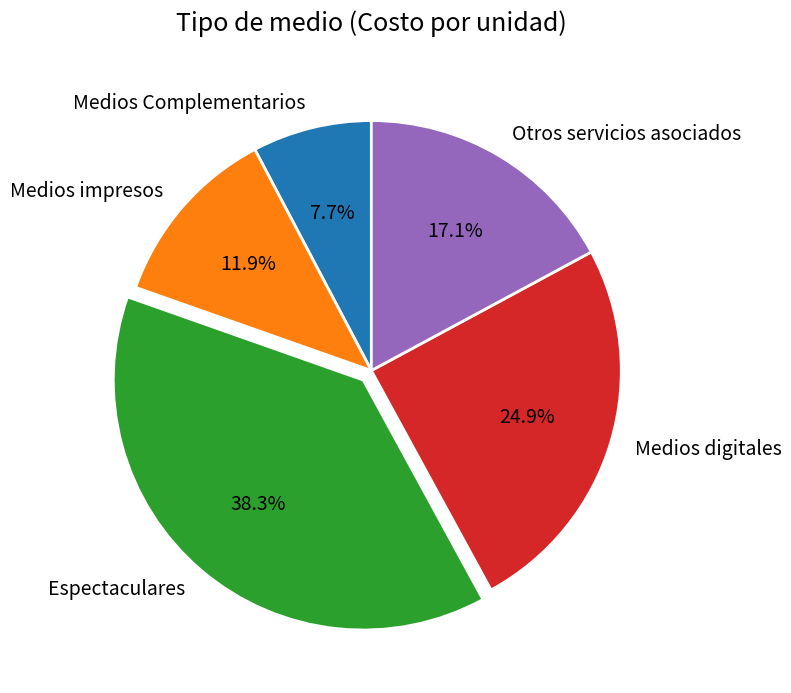

To the nearest percent, what is the combined percentage of Espectaculares and Medios impresos?

50%